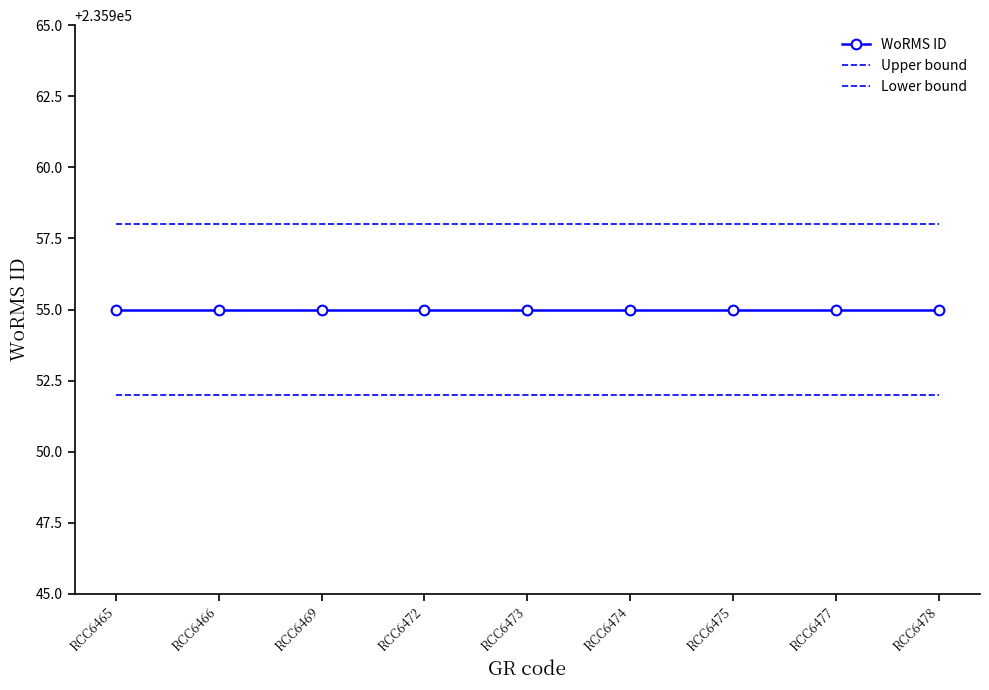

How many series are shown in this chart?

3